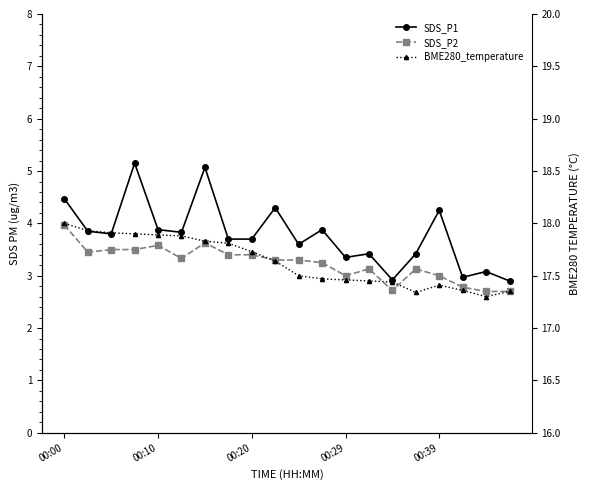

What are all the series names shown in the legend?

SDS_P1, SDS_P2, BME280_temperature